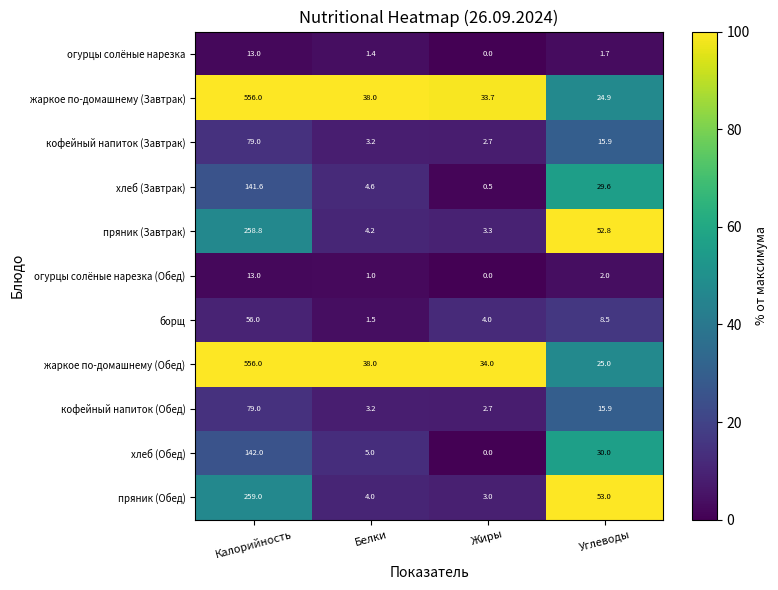

At which category does the chart reach its minimum across all series?

Жиры